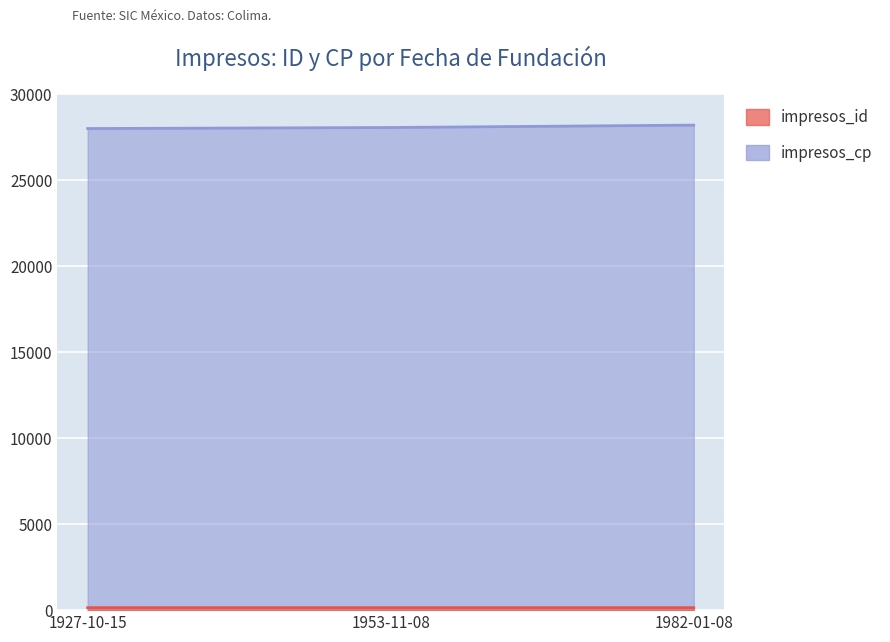

What are all the series names shown in the legend?

impresos_id, impresos_cp